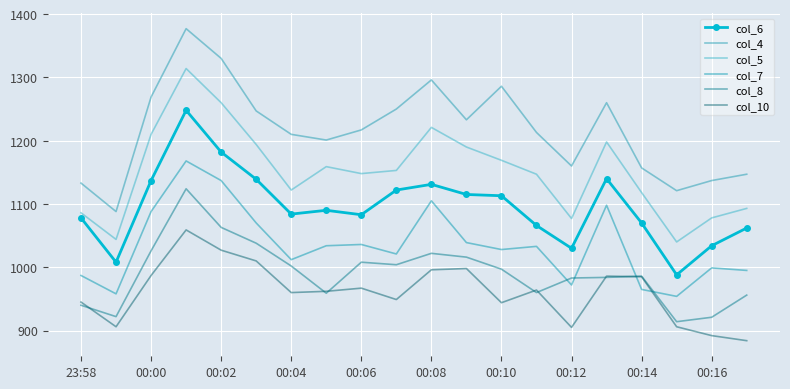

Reading left to right, transcribe all the data shown in this chart.

col_6: 1078	1008	1137	1248	1182	1139	1084	1090	1083	1122	1131	1115	1113	1066	1030	1140	1070	988	1034	1062
col_4: 1133	1088	1269	1377	1330	1247	1210	1201	1217	1250	1296	1233	1286	1213	1160	1260	1157	1121	1137	1147
col_5: 1086	1044	1210	1314	1260	1194	1122	1159	1148	1153	1221	1190	1169	1147	1077	1198	1118	1040	1078	1093
col_7: 987	958	1088	1168	1137	1070	1012	1034	1036	1021	1105	1039	1028	1033	972	1098	965	954	999	995
col_8: 940	922	1026	1124	1063	1038	1002	959	1008	1004	1022	1016	997	960	983	984	986	914	921	956
col_10: 945	906	987	1059	1027	1010	960	962	967	949	996	998	944	964	905	986	985	906	892	884